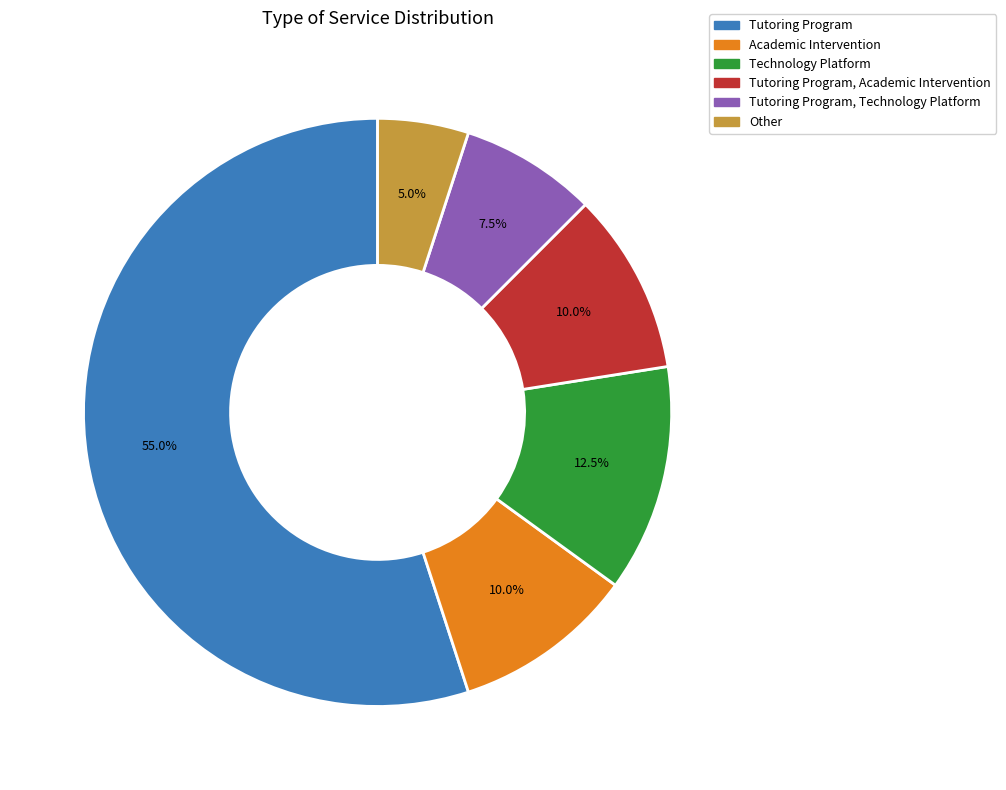

Is there any slice that represents more than half of the pie?

Yes